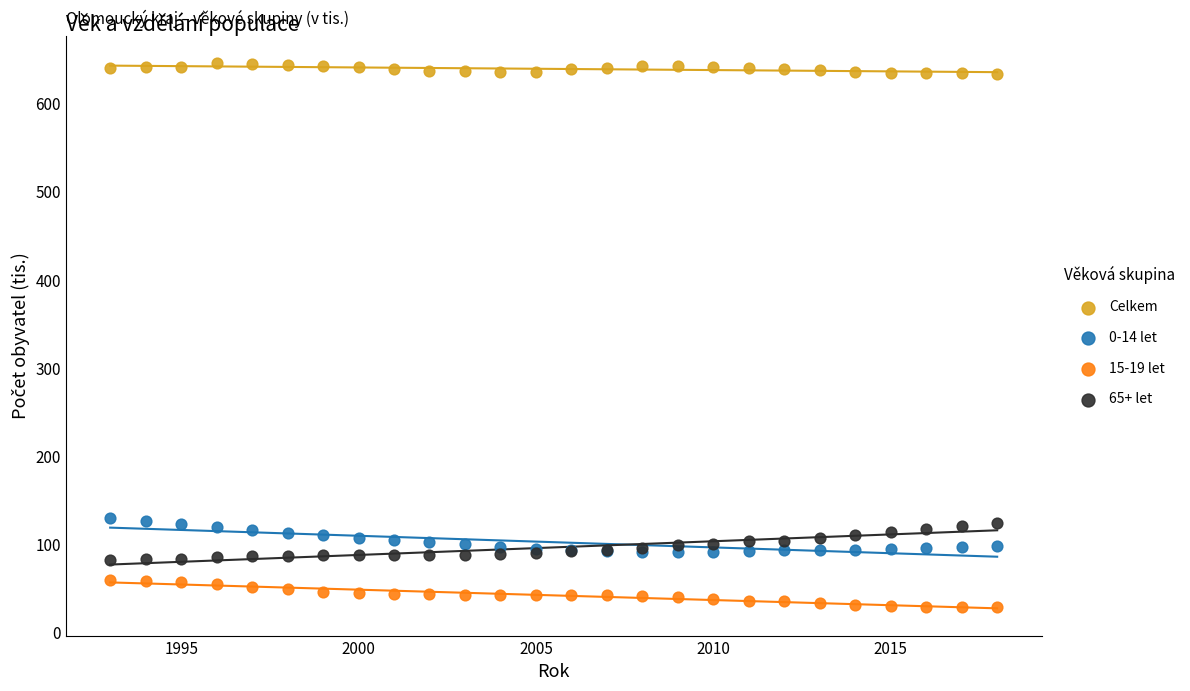

What are all the series names shown in the legend?

Celkem, 0-14 let, 15-19 let, 65+ let